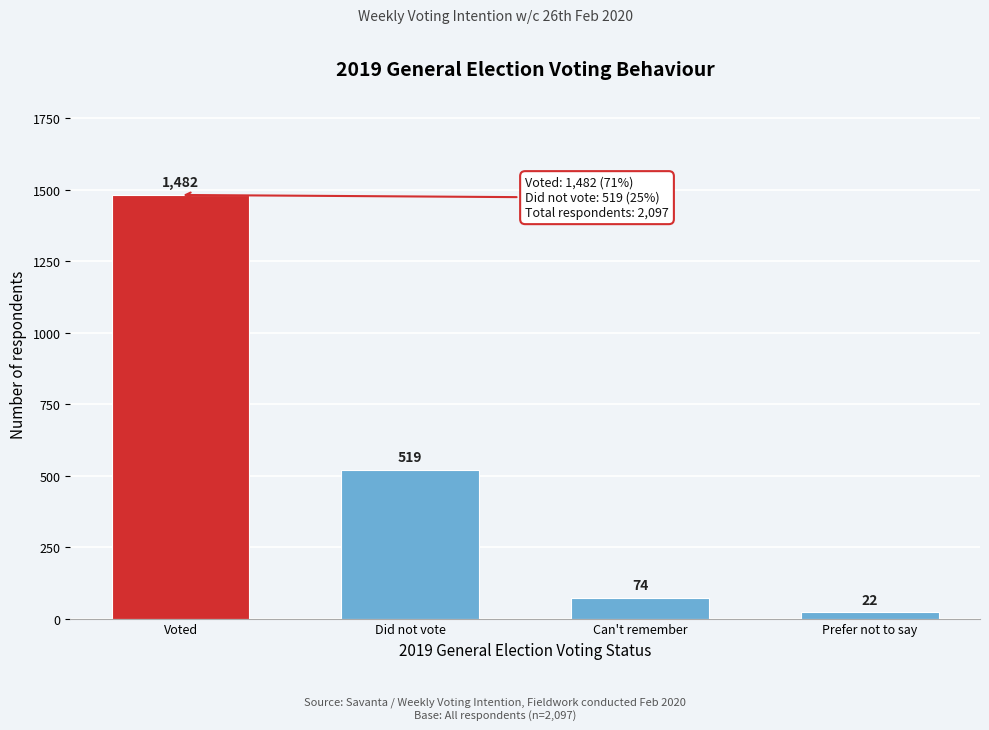

Reading left to right, what are all the values shown in this chart?

Voted=1482	Did not vote=519	Can't remember=74	Prefer not to say=22